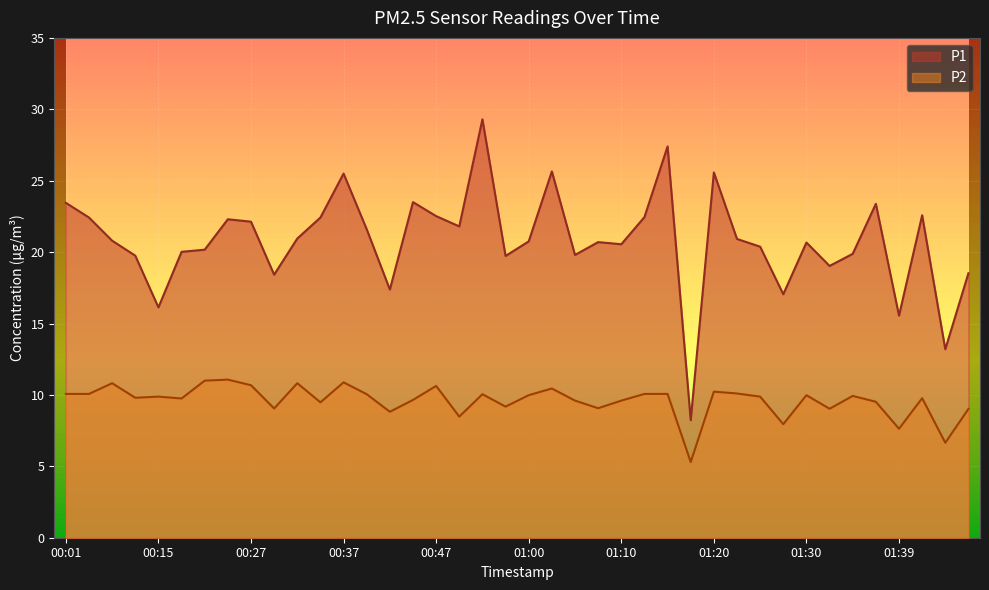

Reading right to left, what are all the values shown in this chart?

P1: 01:53=18.5	01:50=13.2	01:42=22.6	01:39=15.6	01:37=23.4	01:34=19.9	01:32=19.0	01:30=20.7	01:27=17.1	01:25=20.4	01:22=20.9	01:20=25.6	01:17=8.2	01:15=27.4	01:12=22.4	01:10=20.6	01:07=20.7	01:05=19.8	01:03=25.6	01:00=20.8	00:54=19.7	00:52=29.3	00:49=21.8	00:47=22.5	00:44=23.5	00:42=17.4	00:39=21.6	00:37=25.5	00:34=22.4	00:32=20.9	00:29=18.4	00:27=22.1	00:25=22.3	00:22=20.2	00:20=20.0	00:15=16.1	00:12=19.8	00:10=20.8	00:07=22.4	00:01=23.4
P2: 01:53=9.0	01:50=6.7	01:42=9.8	01:39=7.6	01:37=9.5	01:34=9.9	01:32=9.0	01:30=10.0	01:27=8.0	01:25=9.9	01:22=10.1	01:20=10.2	01:17=5.3	01:15=10.1	01:12=10.1	01:10=9.6	01:07=9.1	01:05=9.6	01:03=10.4	01:00=10.0	00:54=9.2	00:52=10.1	00:49=8.5	00:47=10.6	00:44=9.7	00:42=8.8	00:39=10.1	00:37=10.9	00:34=9.5	00:32=10.8	00:29=9.1	00:27=10.7	00:25=11.1	00:22=11.0	00:20=9.8	00:15=9.9	00:12=9.8	00:10=10.8	00:07=10.1	00:01=10.1